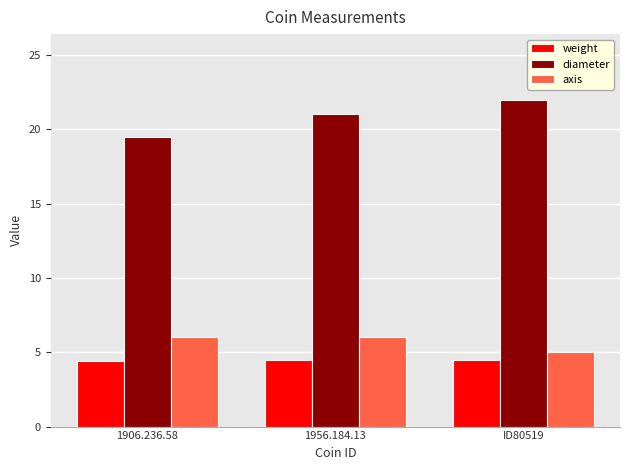

What is the total value across all series at 1956.184.13?

31.5